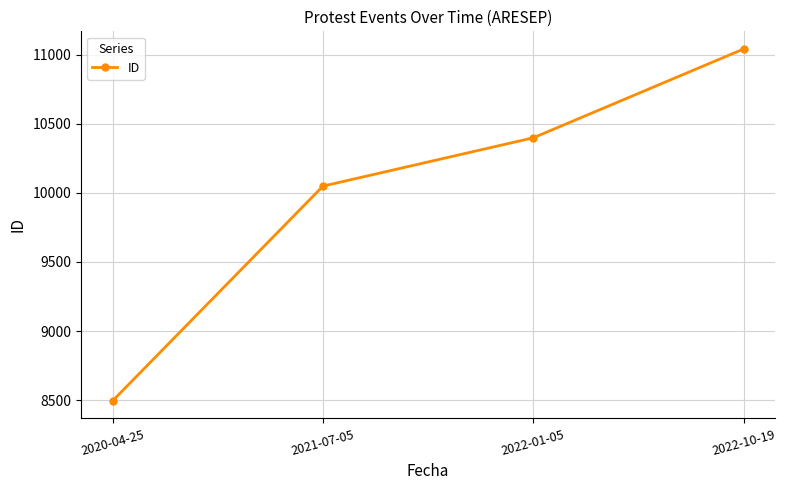

Count the values in the range 10049 to 11042.

3